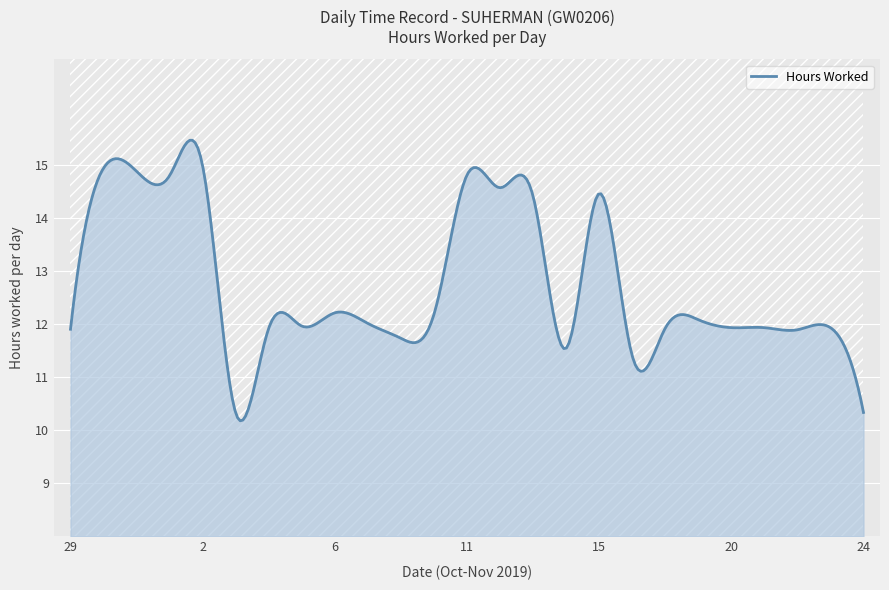

The chart shows a value of 2.9 at 7. True or false?

False